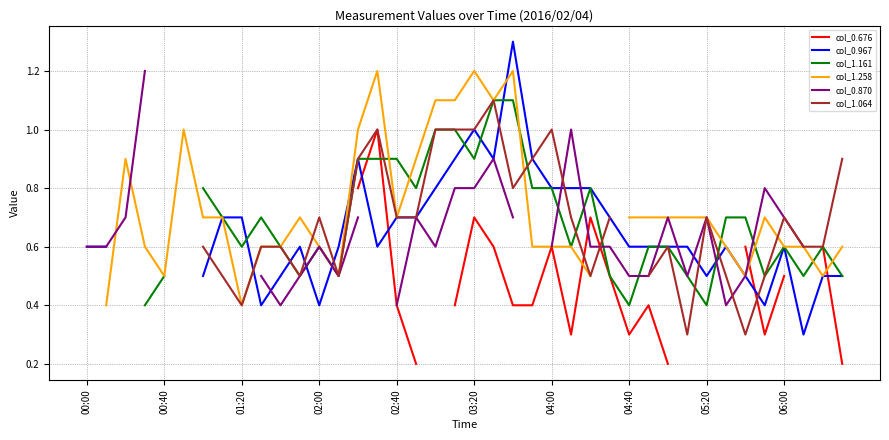

Is it true that col_1.258 equals 1.7 at 03:20?

False